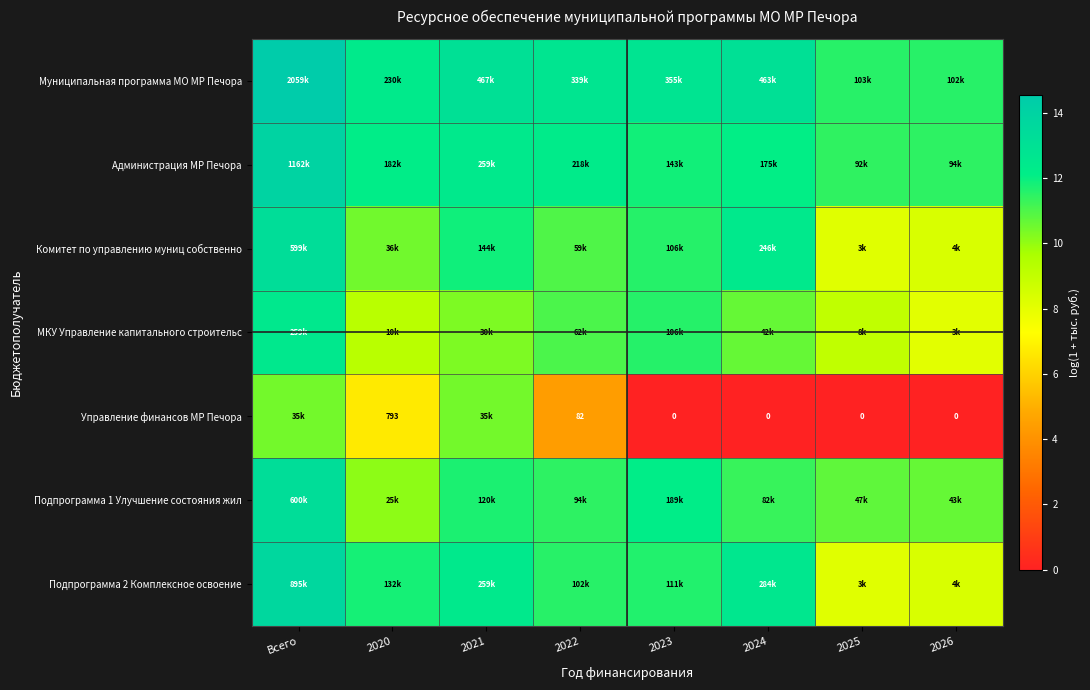

The value of Подпрограмма 1 Улучшение состояния жил at 2021 is 17.5. True or false?

False